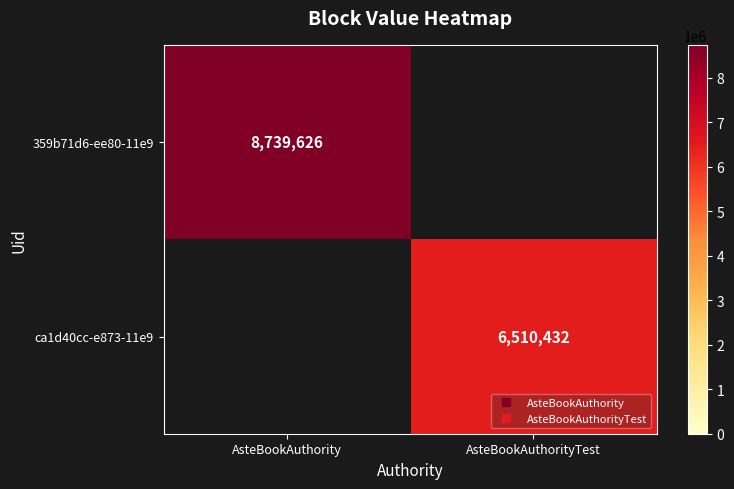

At how many categories does at least one series exceed 7116365?

1